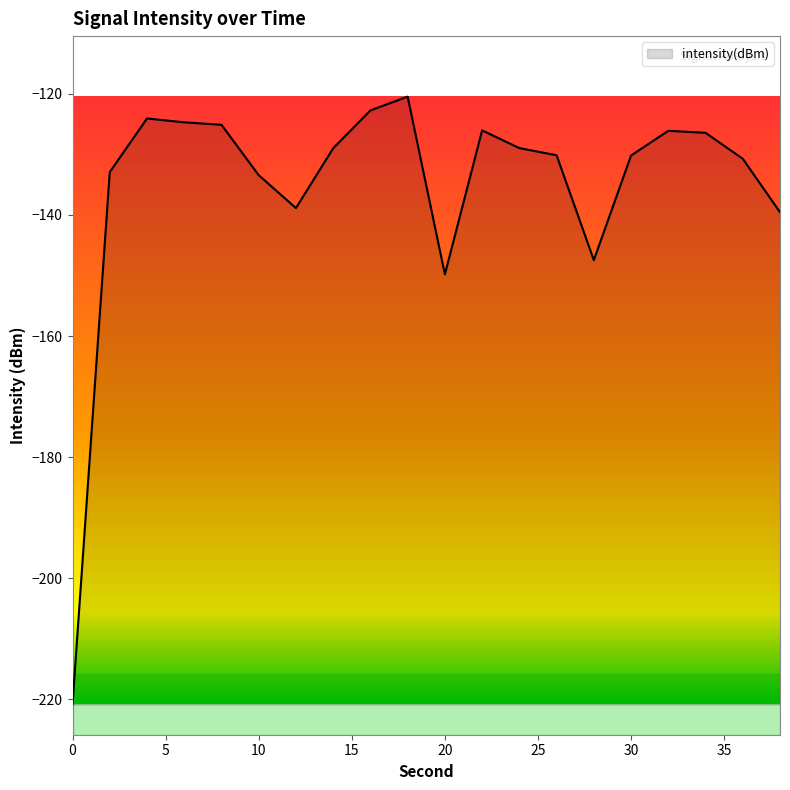

Does the chart display data point markers on the line(s)?

No